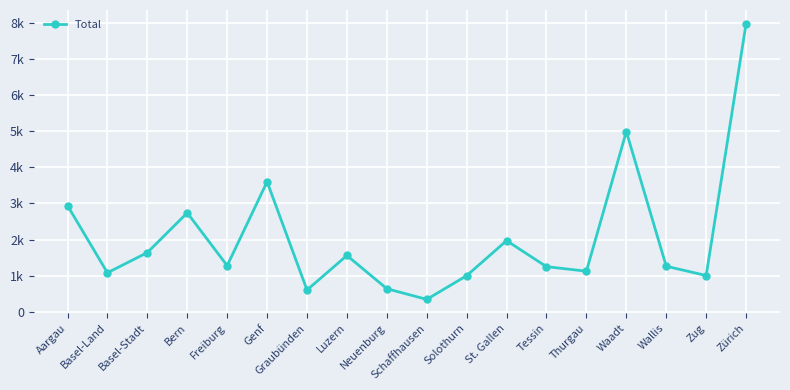

Is this an area chart (filled region under the line)?

No